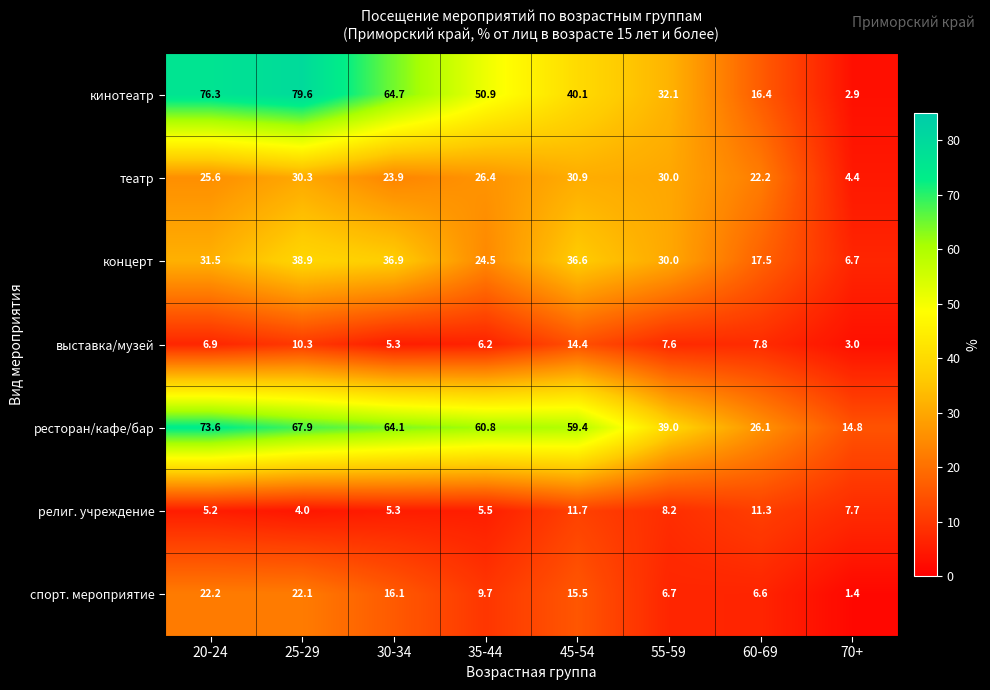

The value of ресторан/кафе/бар at 25-29 is 67.9. True or false?

True